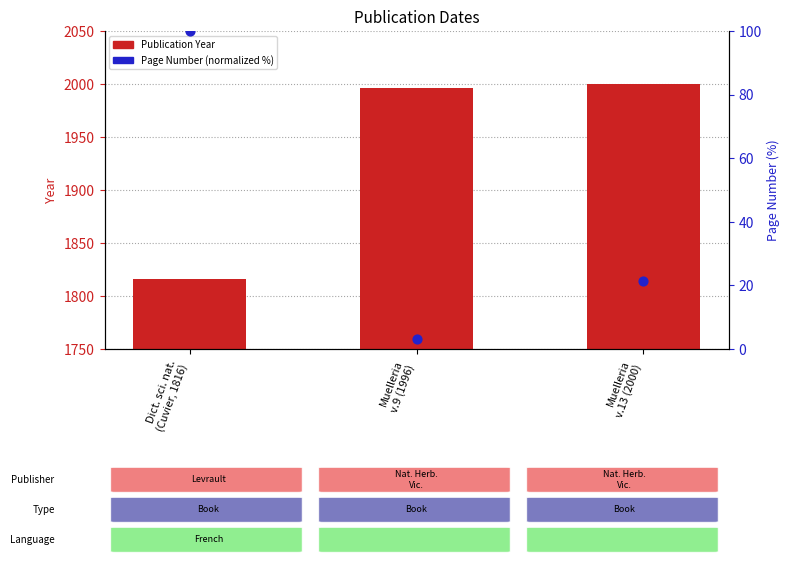

Which series has the largest total across all categories?

Publication Year